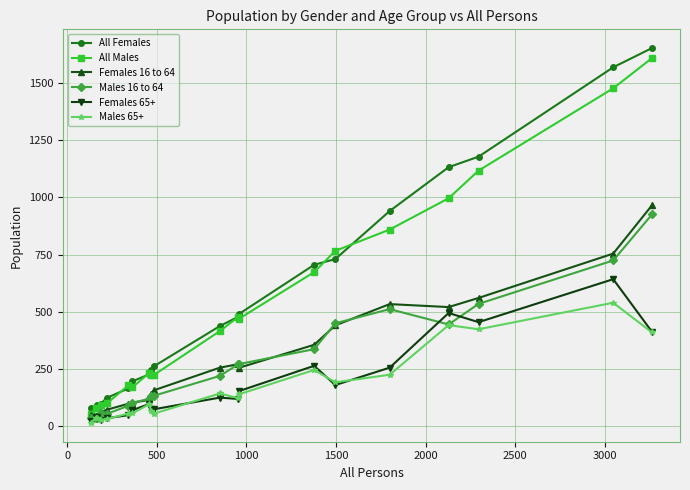

True or false: All Males and Males 65+ intersect in this chart.

False